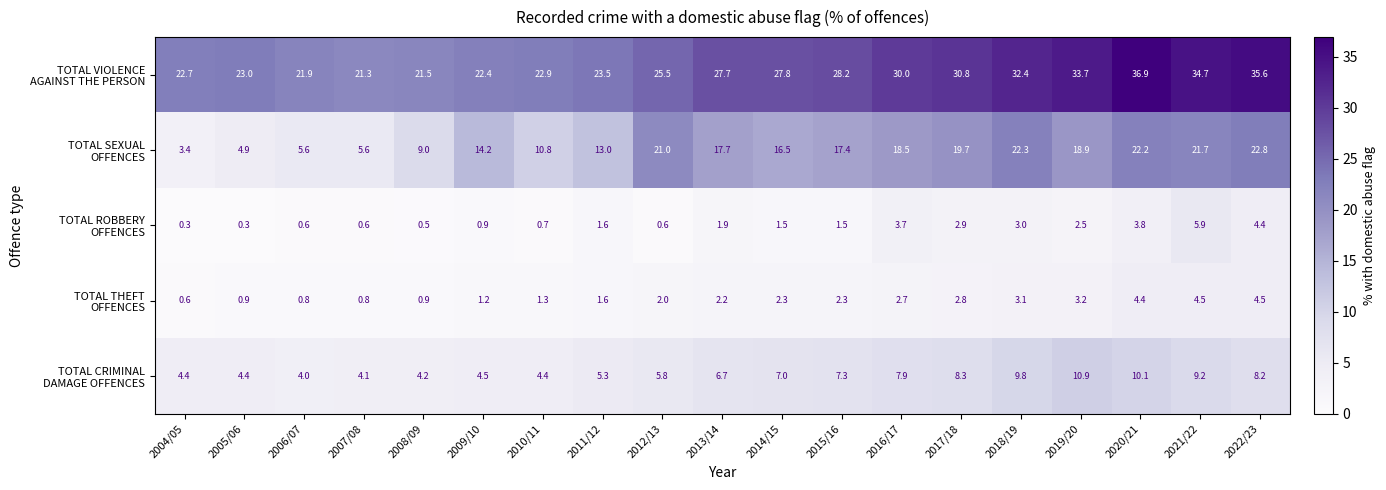

What is the total value across all series at 2008/09?

36.1